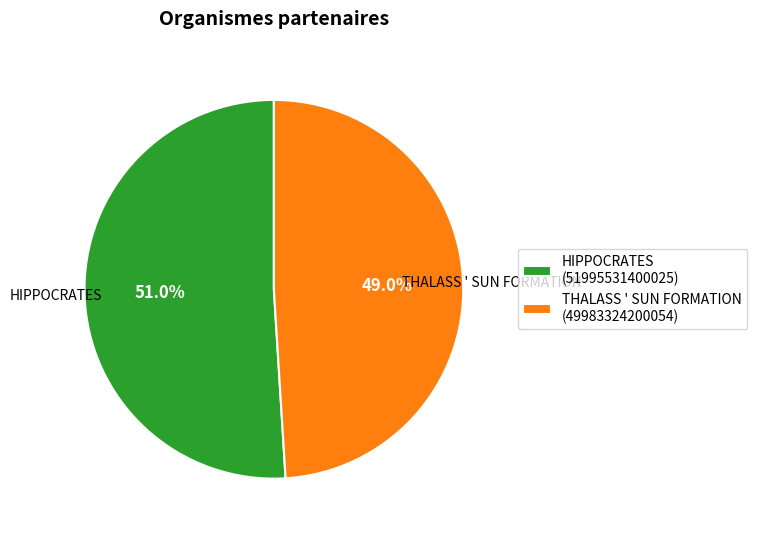

To the nearest percent, what is the combined percentage of HIPPOCRATES and THALASS ' SUN FORMATION?

100%